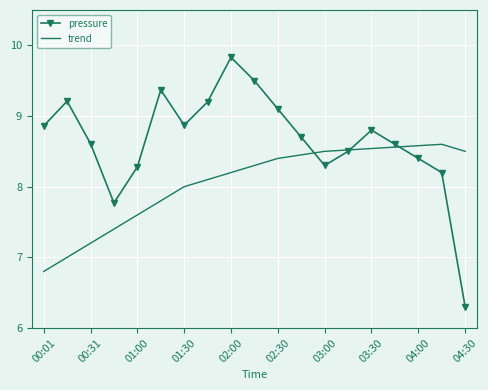

In pressure, how many points are lower than both neighbors (excluding endpoints)?

3